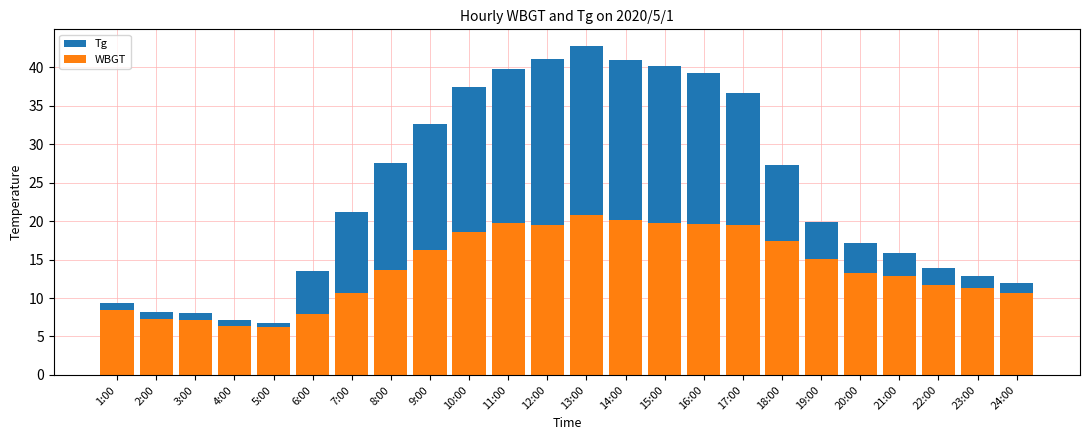

What is the sum of the WBGT values at 17:00 and 13:00?

40.3